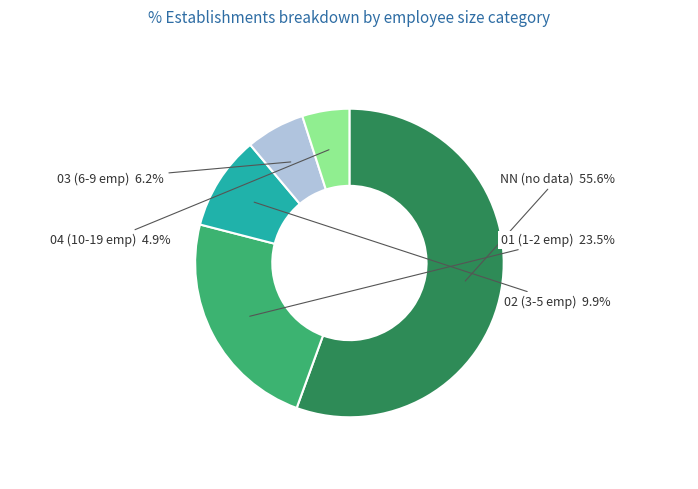

Is there any slice that represents more than half of the pie?

Yes